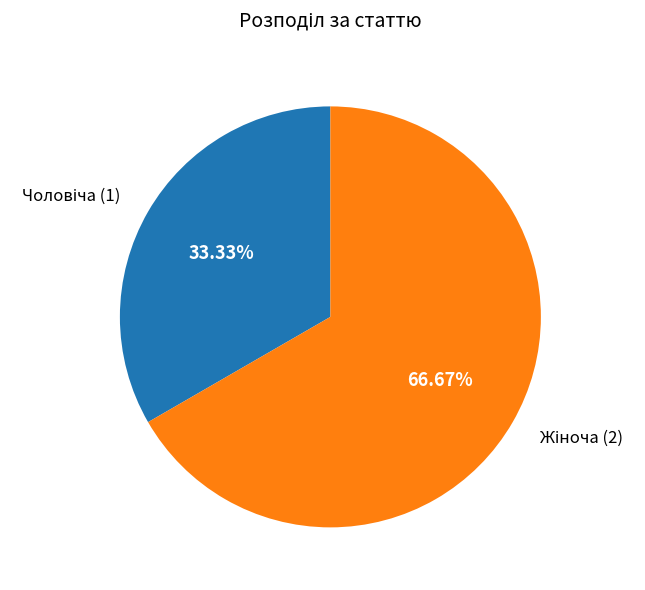

Is there a majority slice in this chart?

Yes